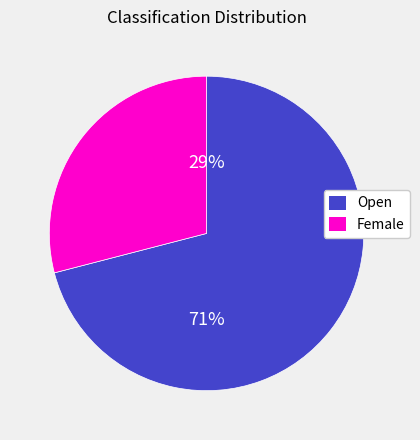

How many segments does this pie chart have?

2